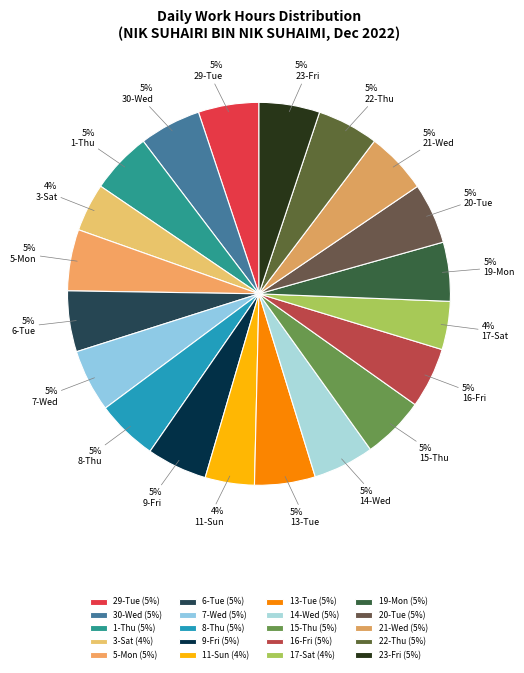

How many slices are in this pie chart?

20